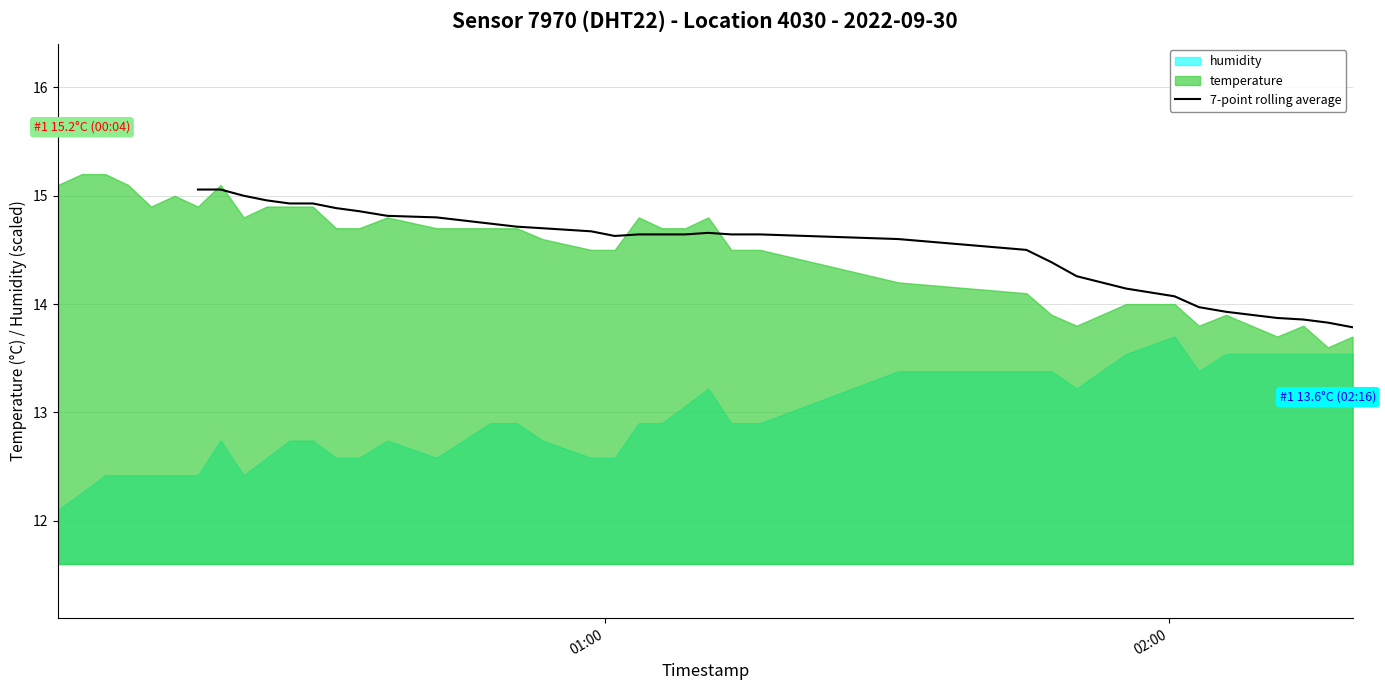

What is the difference between the second highest and second lowest values?

1.2